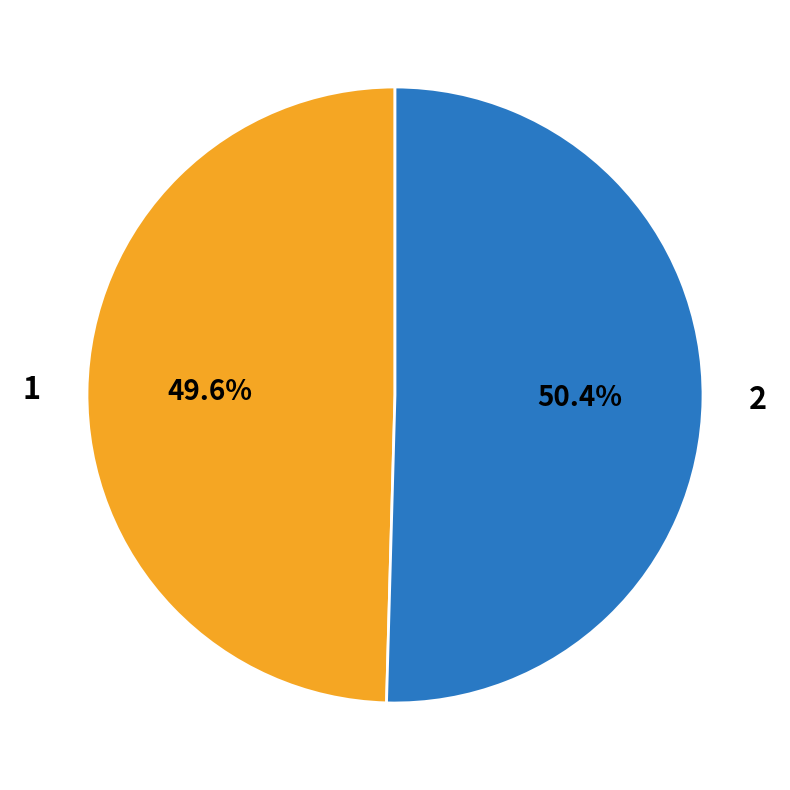

Rank the categories by value from highest to lowest.

2, 1